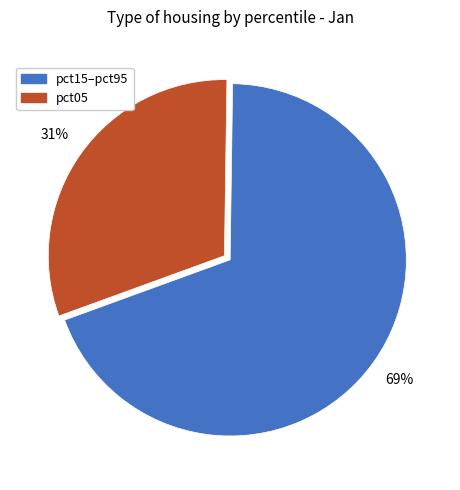

Count the number of slices in the pie.

2